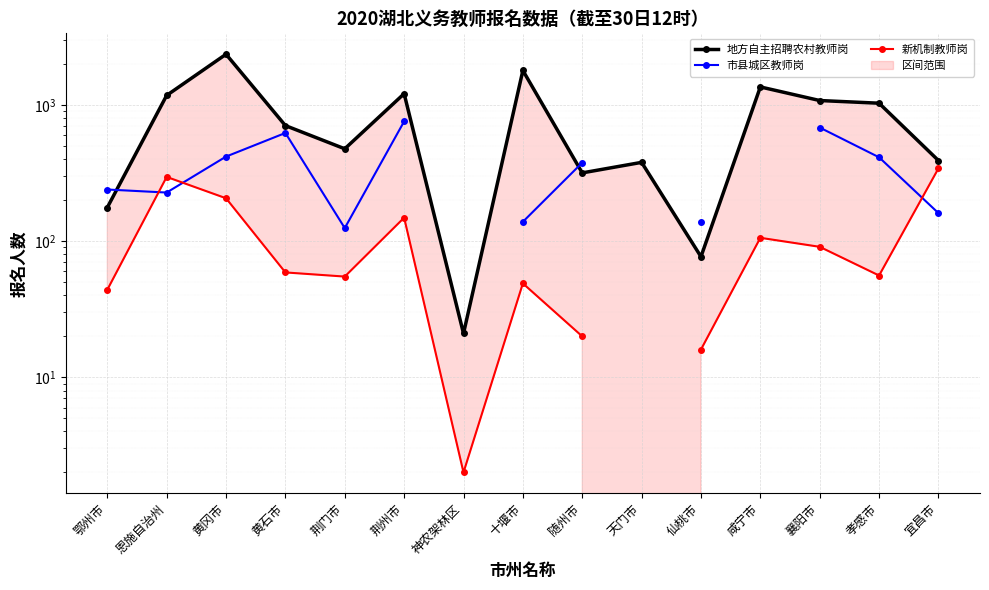

Does the chart display data point markers on the line(s)?

Yes